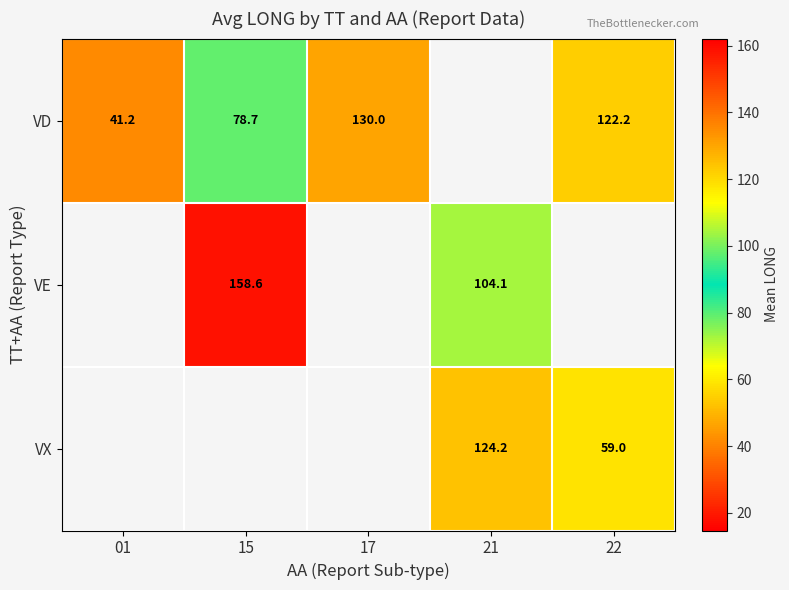

What is the smallest value displayed?

41.2